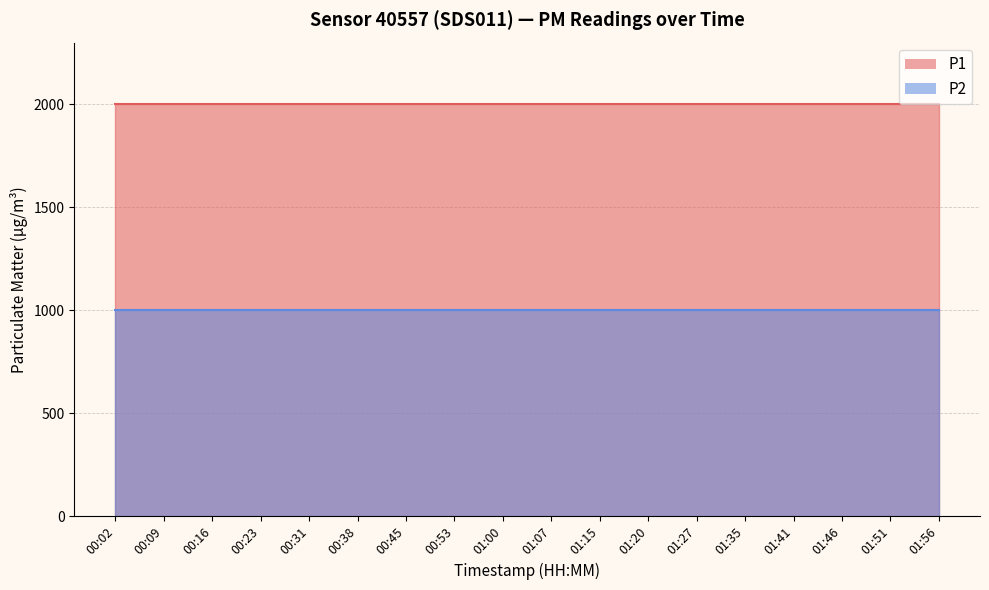

List the series in order of their peak value, lowest first.

P2, P1